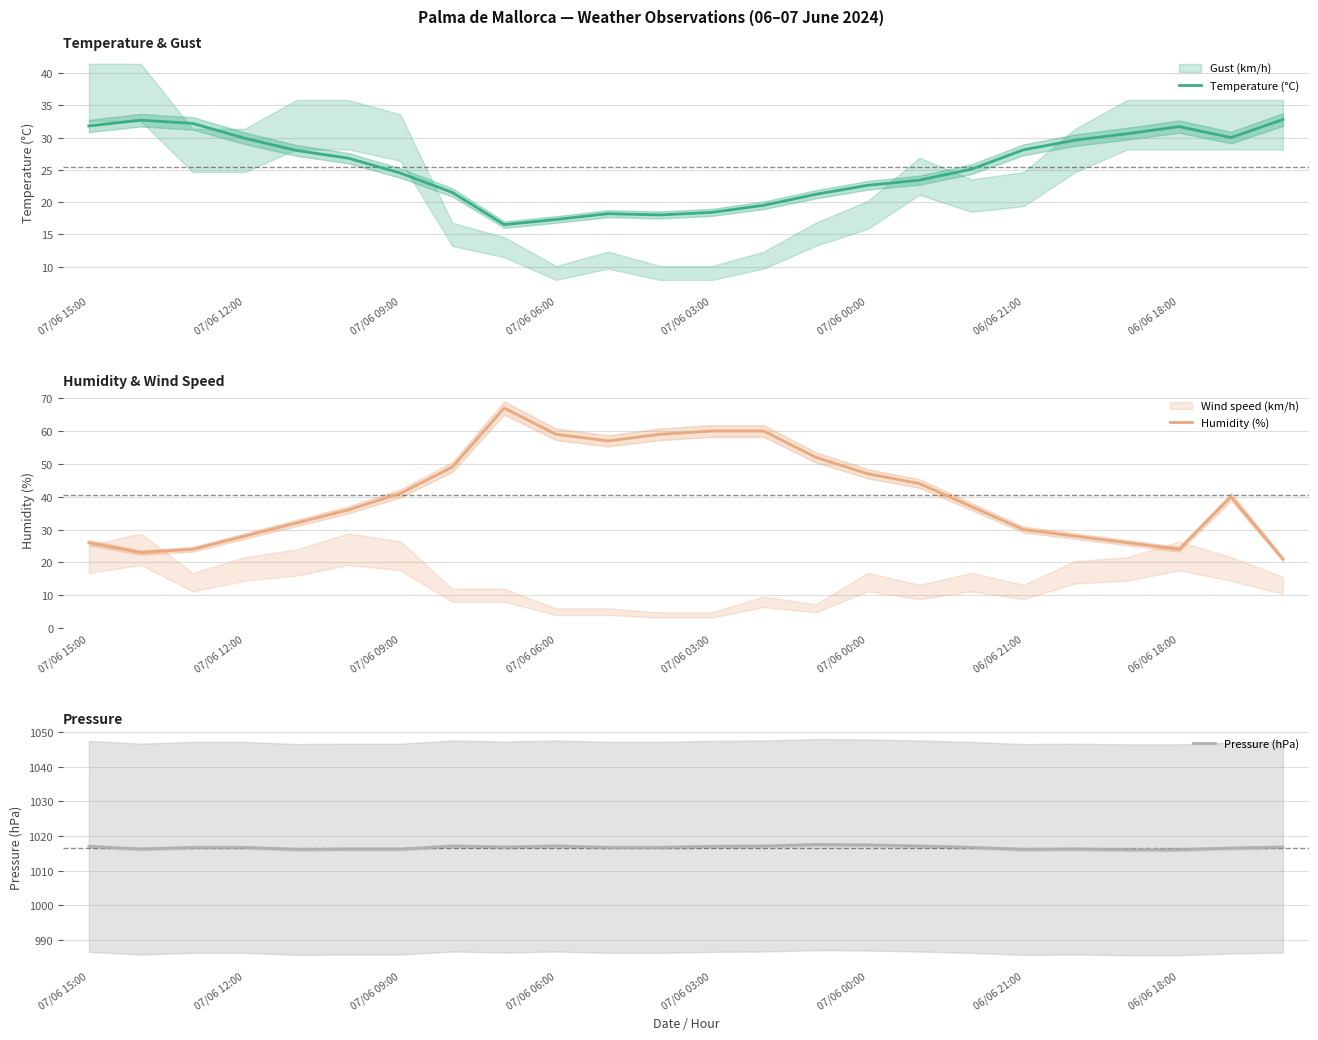

Where does the Temperature (°C) series first go above 26?

07/06 15:00